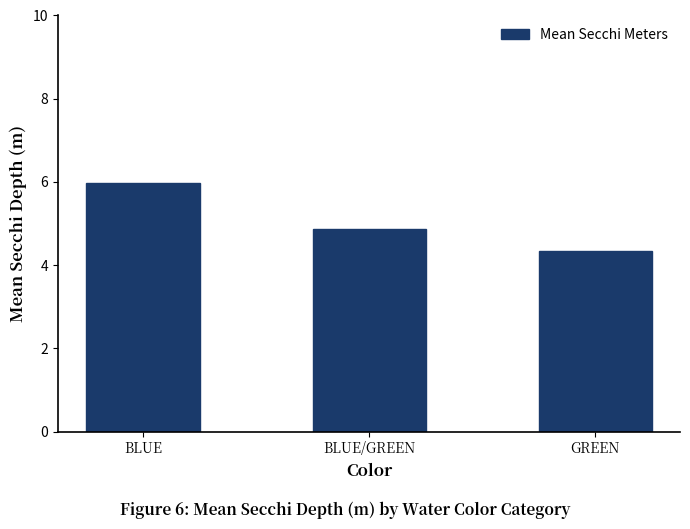

Which has a higher value, BLUE/GREEN or BLUE?

BLUE